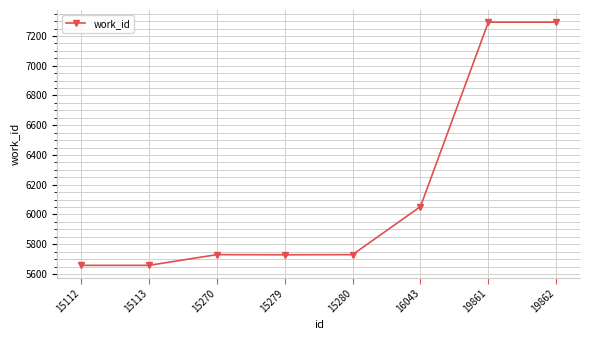

What is the change in value from 15270 to 19862?

+1563